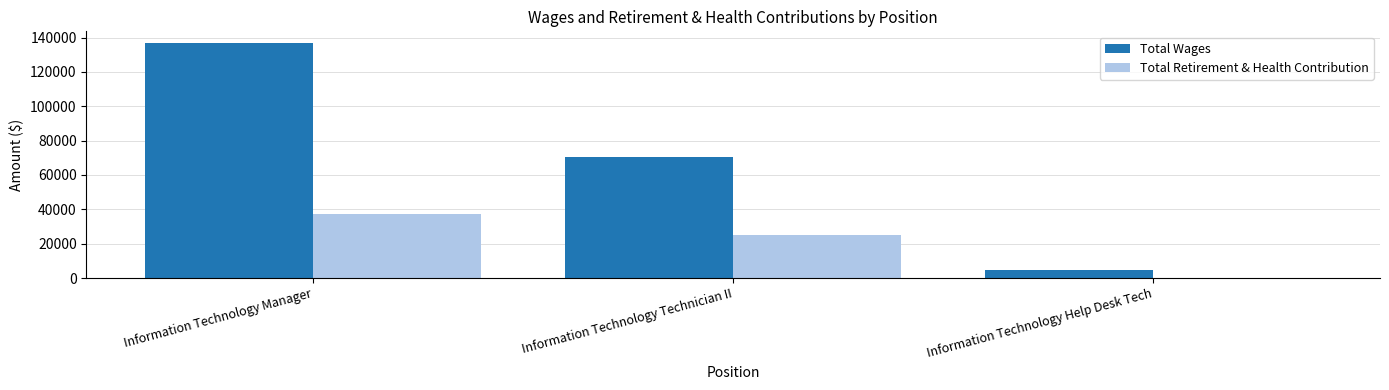

Where is Total Wages nearest to the value 70690?

Information Technology Technician II